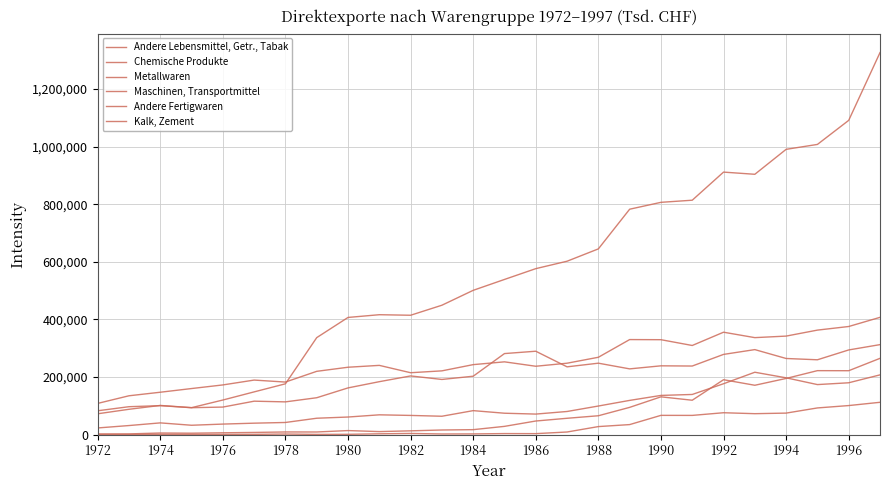

Does the chart have visible grid lines?

Yes